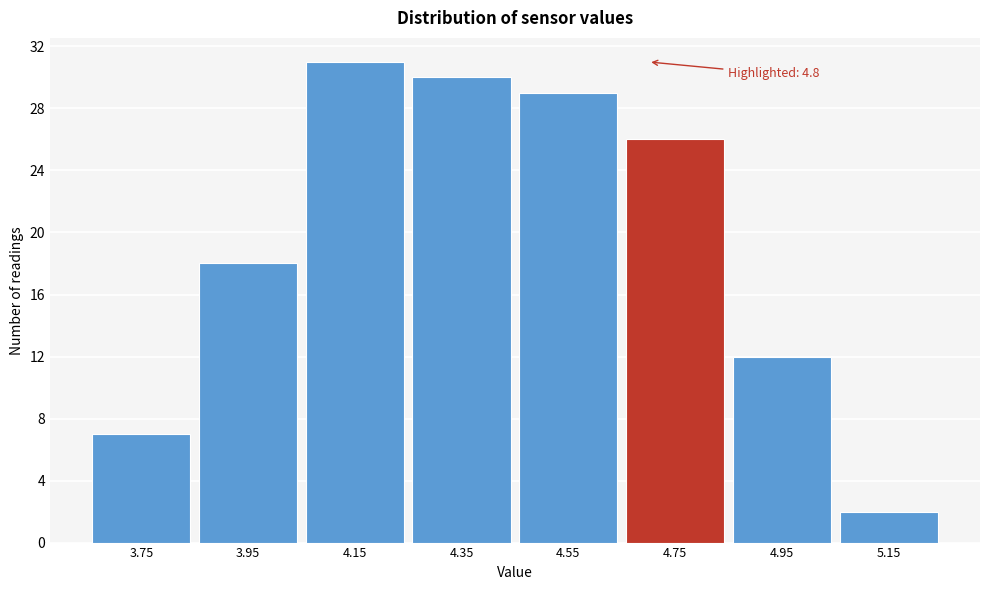

Reading right to left, extract all data points from this chart.

5.15=2	4.95=12	4.75=26	4.55=29	4.35=30	4.15=31	3.95=18	3.75=7